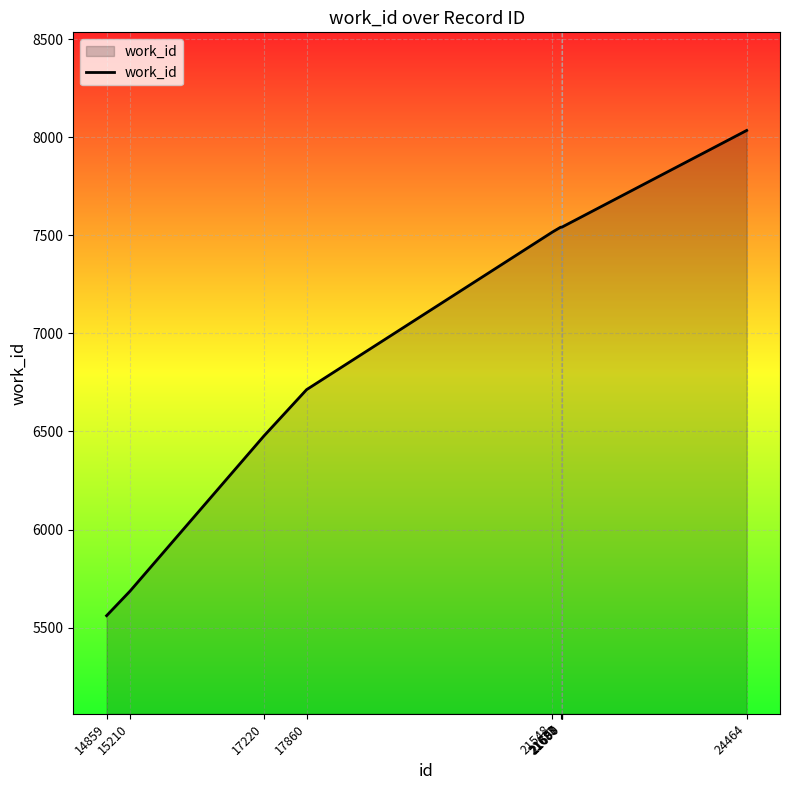

Reading left to right, extract all data points from this chart.

5561	5686	6477	6713	7516	7541	7541	7541	7541	8034